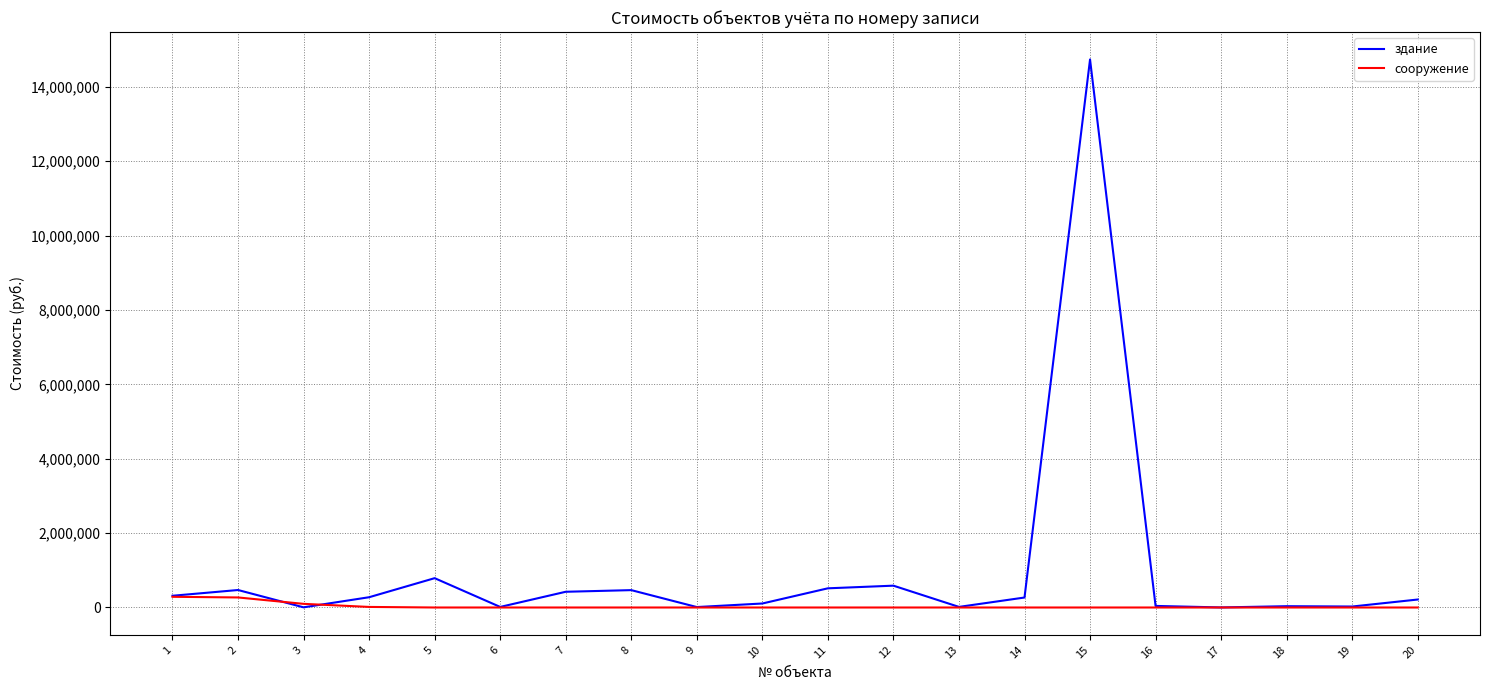

What is the spread (max minus min) of values at 5?

788586.4